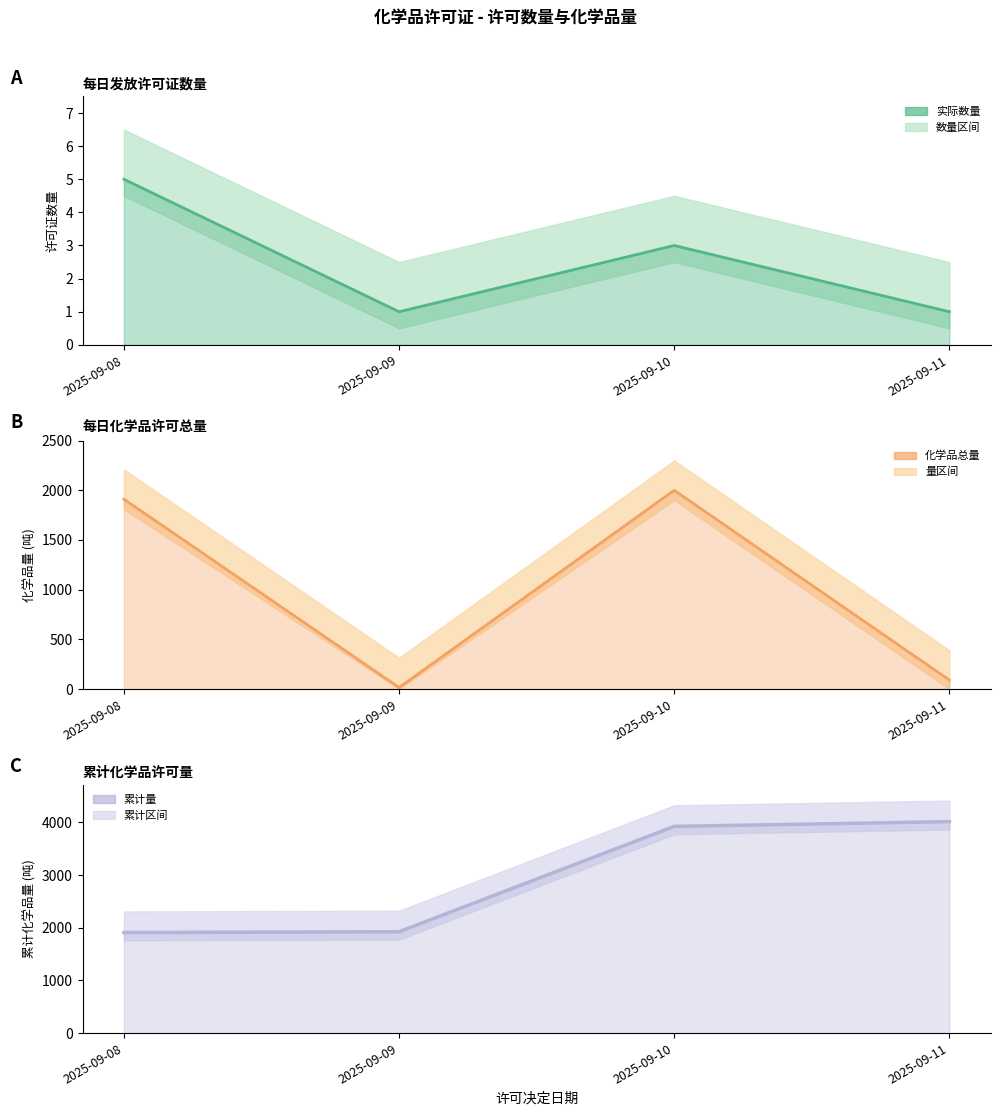

Where is 化学品总量(吨) nearest to the value 1007?

2025-09-08